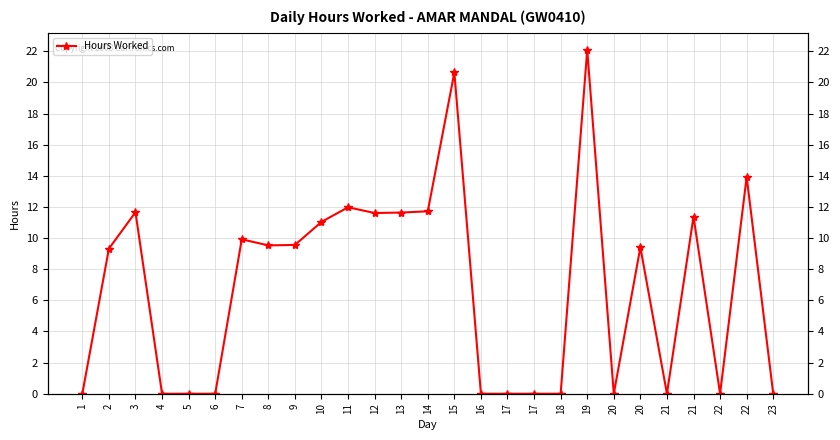

Is this an area chart (filled region under the line)?

No